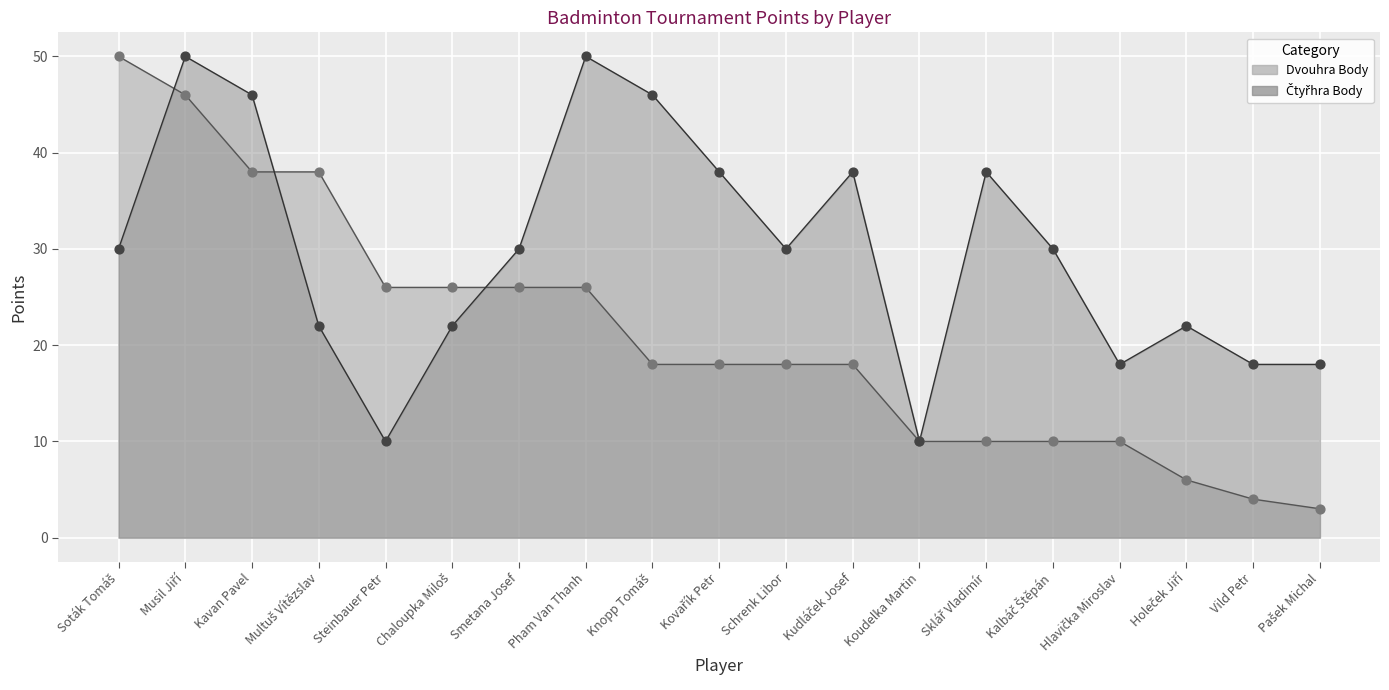

What are all the series names shown in the legend?

Čtyřhra Body, Dvouhra Body